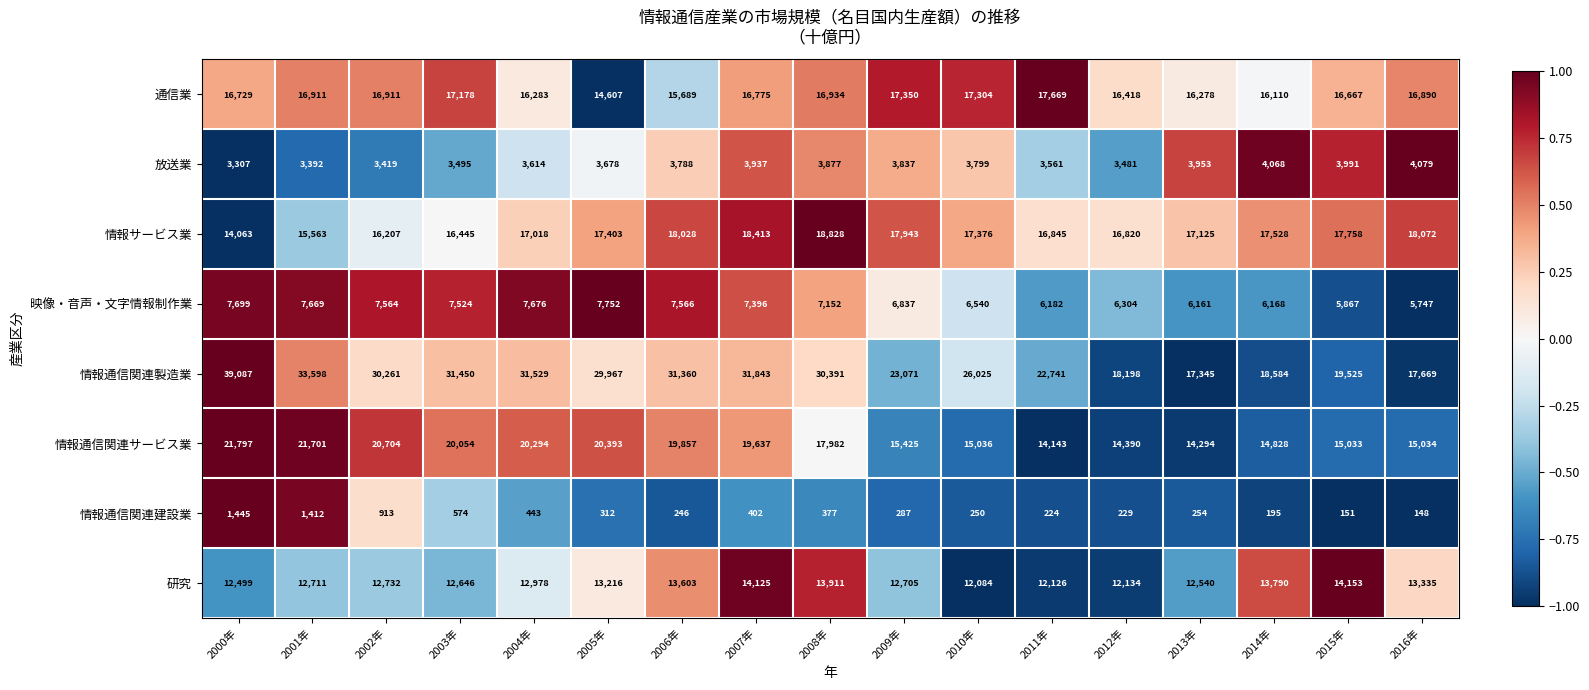

Is the value of 情報通信関連建設業 at 2007年 greater than the value of 通信業 at 2004年?

No